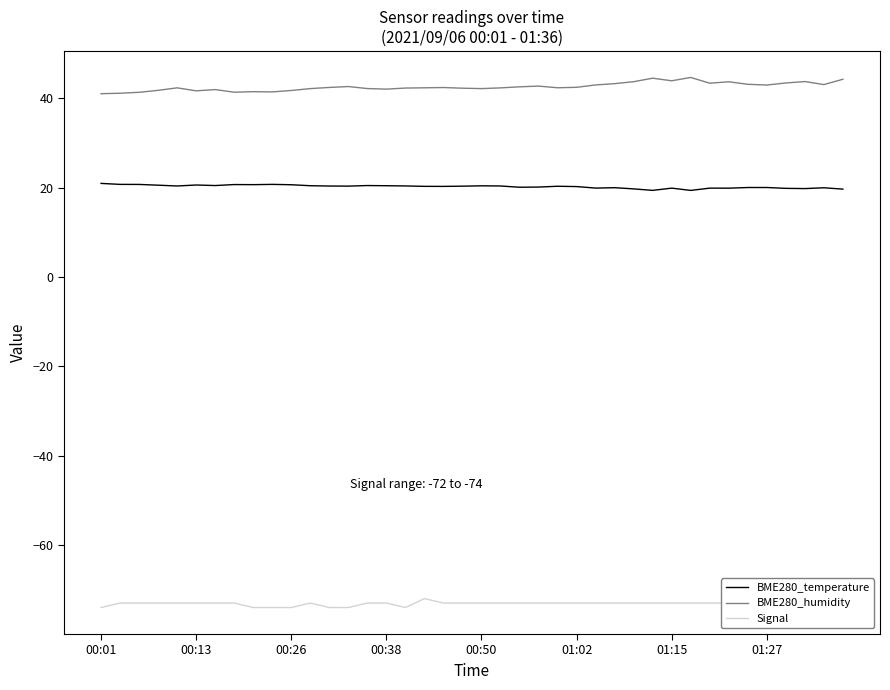

True or false: BME280_humidity and BME280_temperature cross at least once.

False